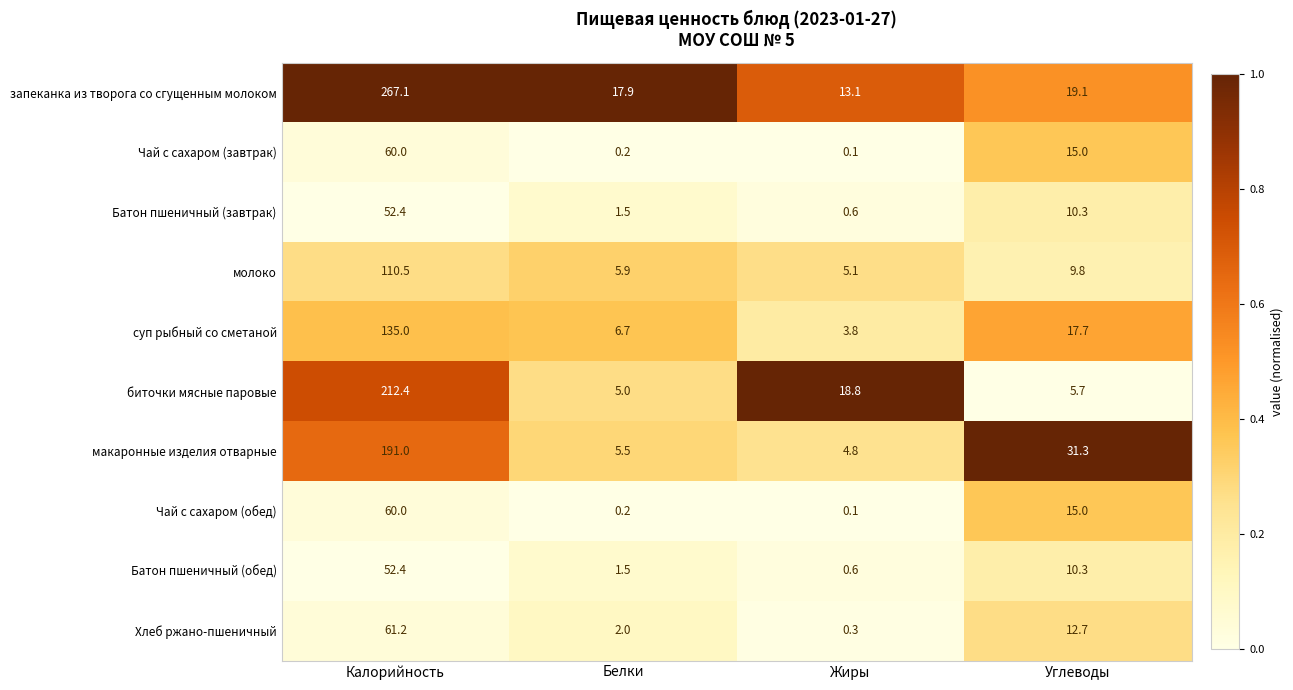

What is the difference between the highest and lowest values at Жиры?

18.7